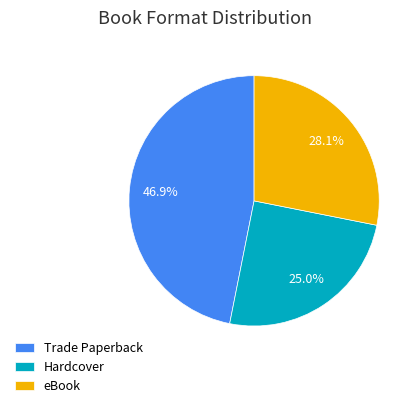

To the nearest percent, what is the average slice percentage?

33%